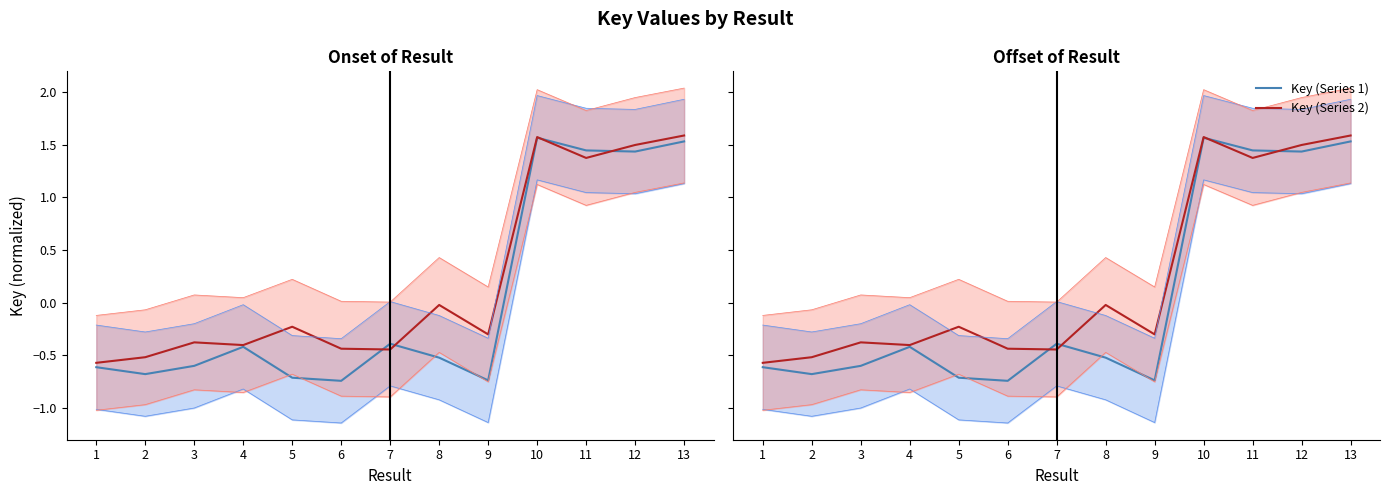

What is the highest value of the Key (Series 1) series?

1.6